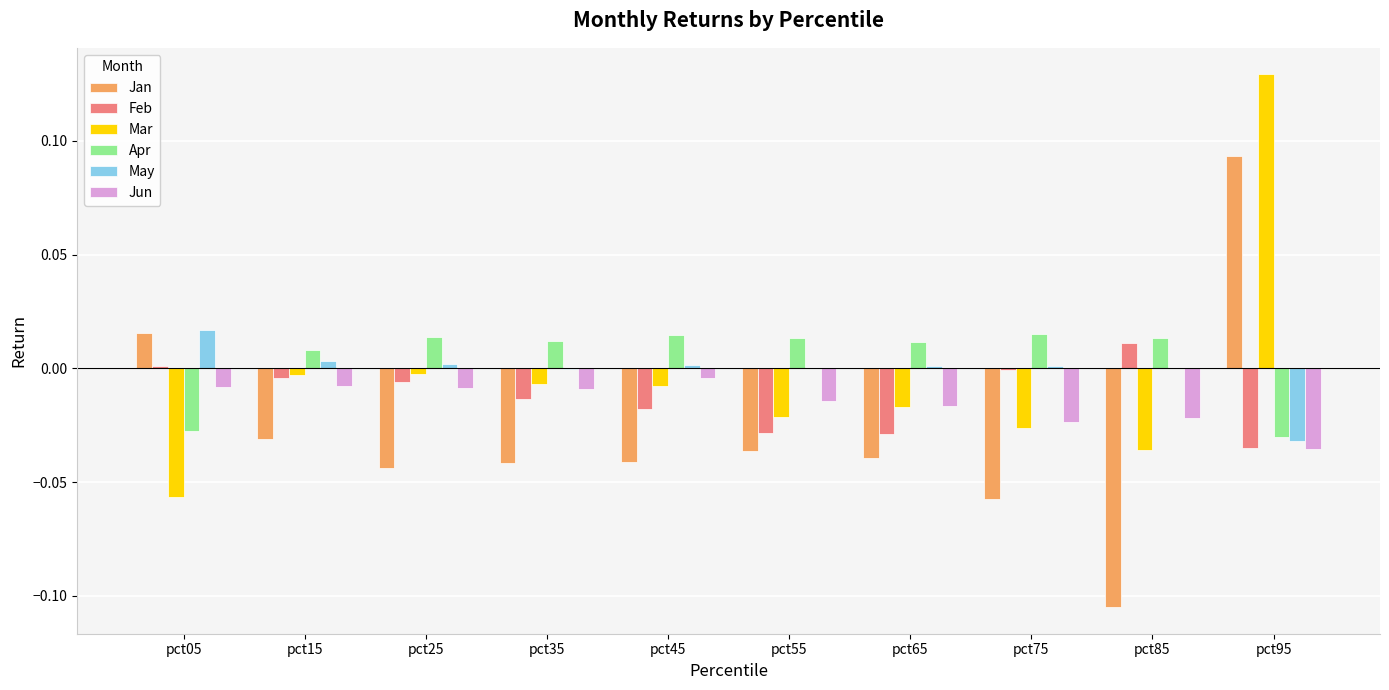

The value of Feb at pct45 is -0.0. True or false?

True